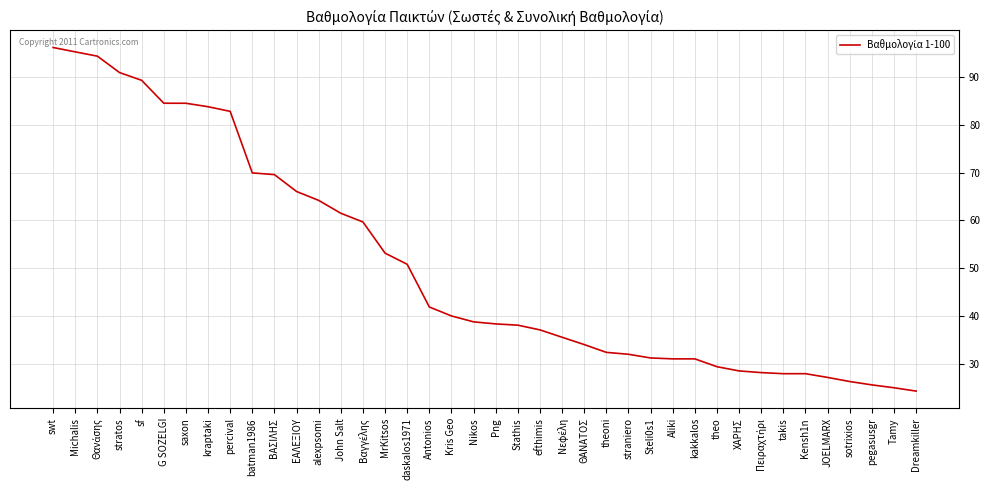

What is the smallest value displayed?

24.3